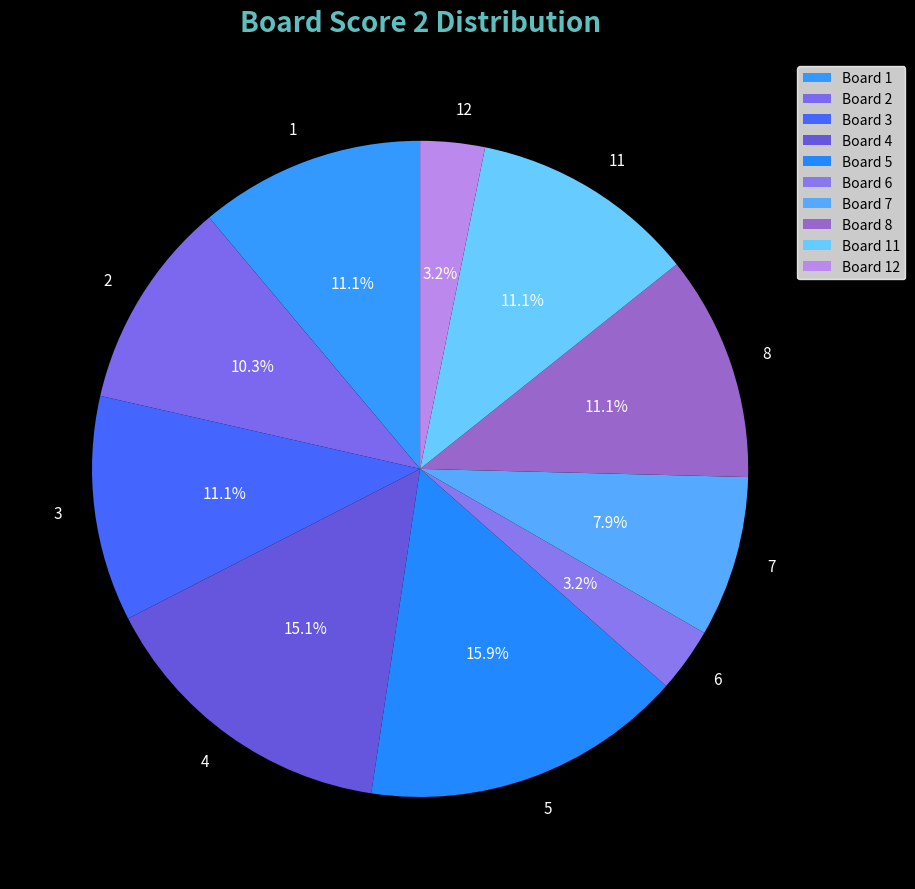

How many segments does this pie chart have?

10